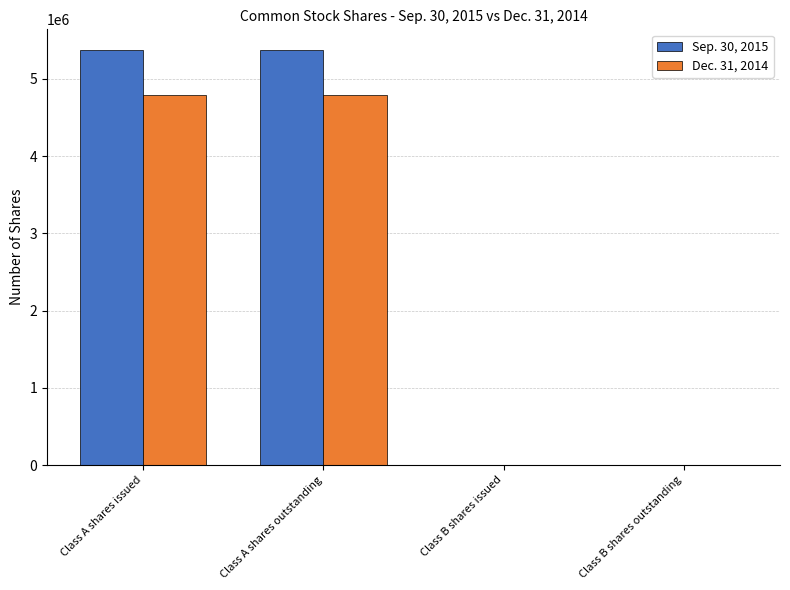

The Sep. 30, 2015 series shows 7828575 at Class A shares outstanding. True or false?

False